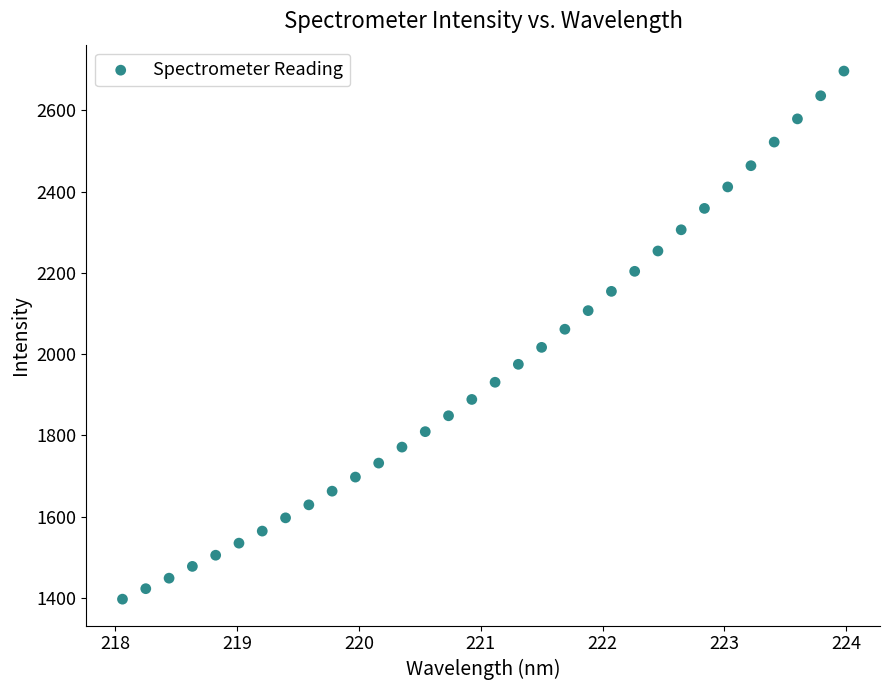

What is the range of X values (max minus min)?

5.9